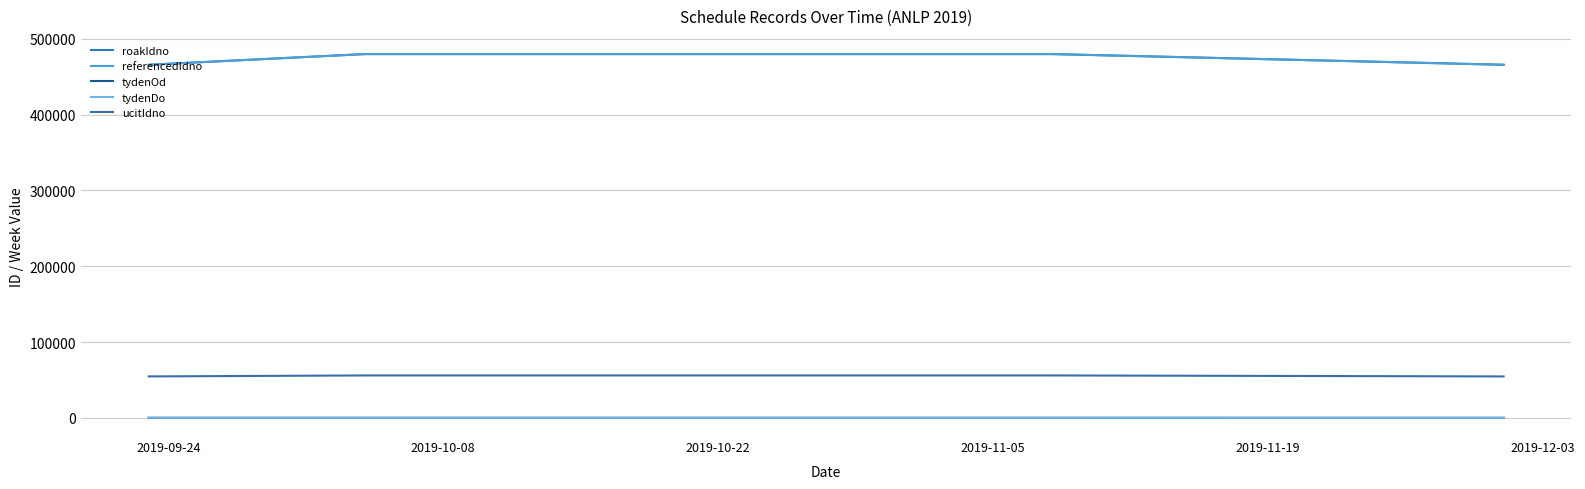

What is the total value across all series at 2019-11-19?

1016049